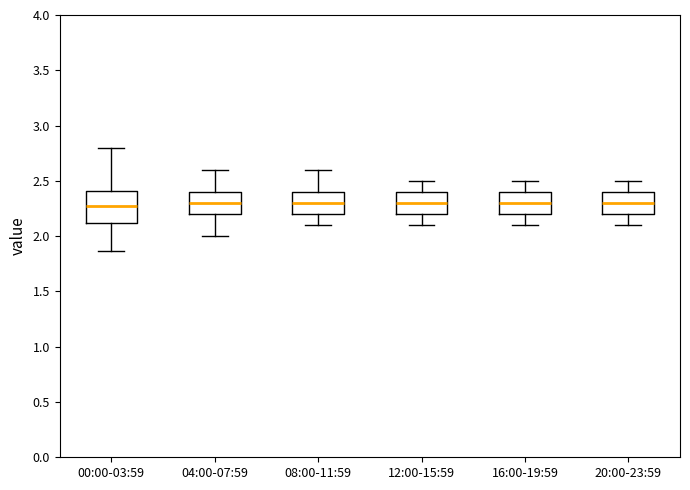

Where does the lower whisker of the box for 12:00-15:59 end on the y-axis? The values are not printed on the chart, so give them approximately, as read against the axis.

2.10